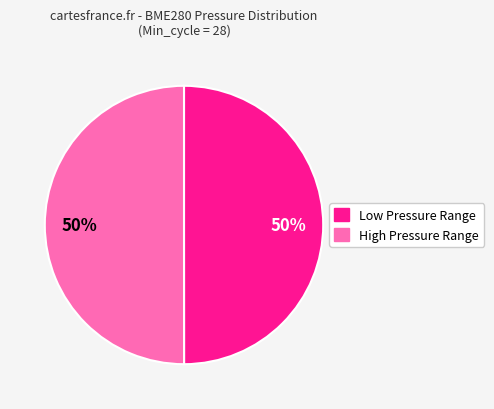

To the nearest percent, what is the average slice percentage?

50%